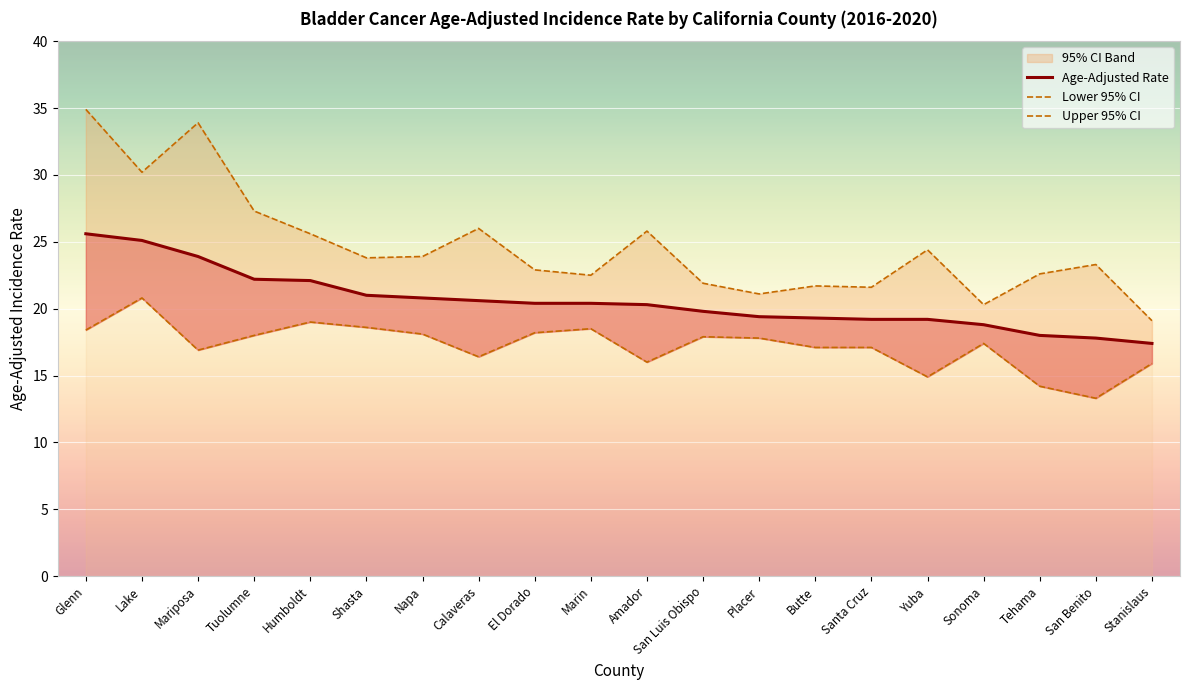

Is it true that Upper 95% CI equals 30.8 at Stanislaus?

False